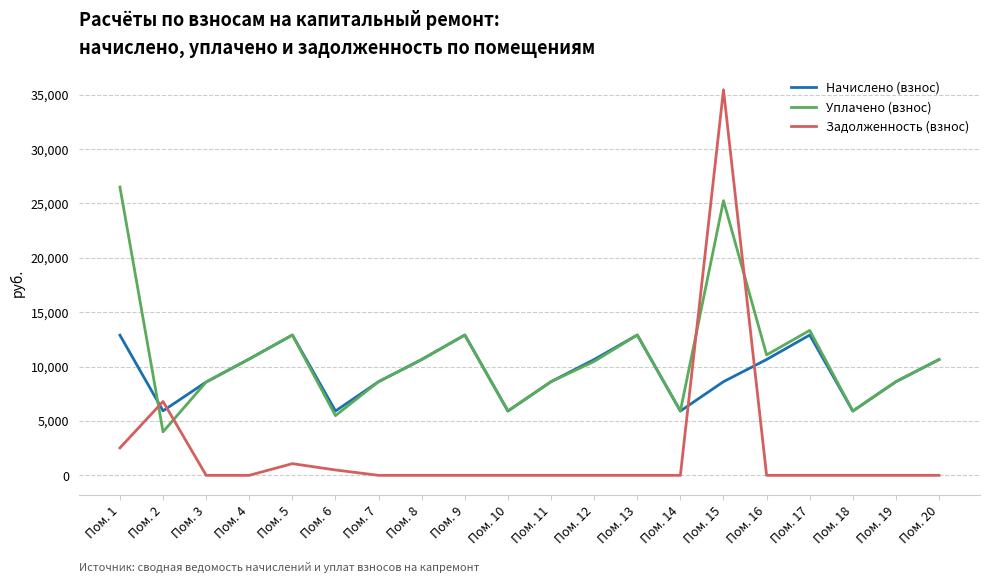

List the series in order of their overall mean, highest first.

Уплачено (взнос), Начислено (взнос), Задолженность (взнос)